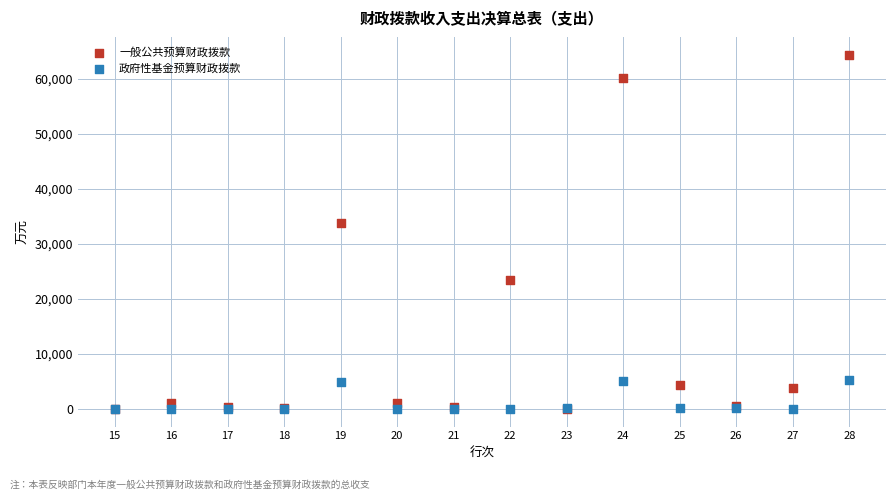

Across all series, what Y value is closest to 32171?

33799.1